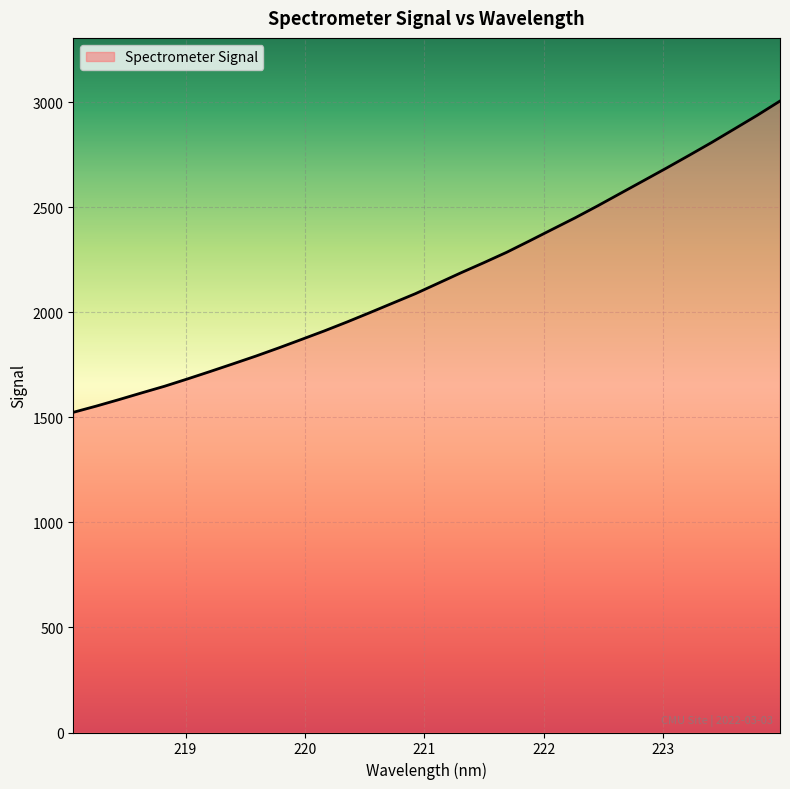

What is the difference between the maximum and minimum values?

1481.7